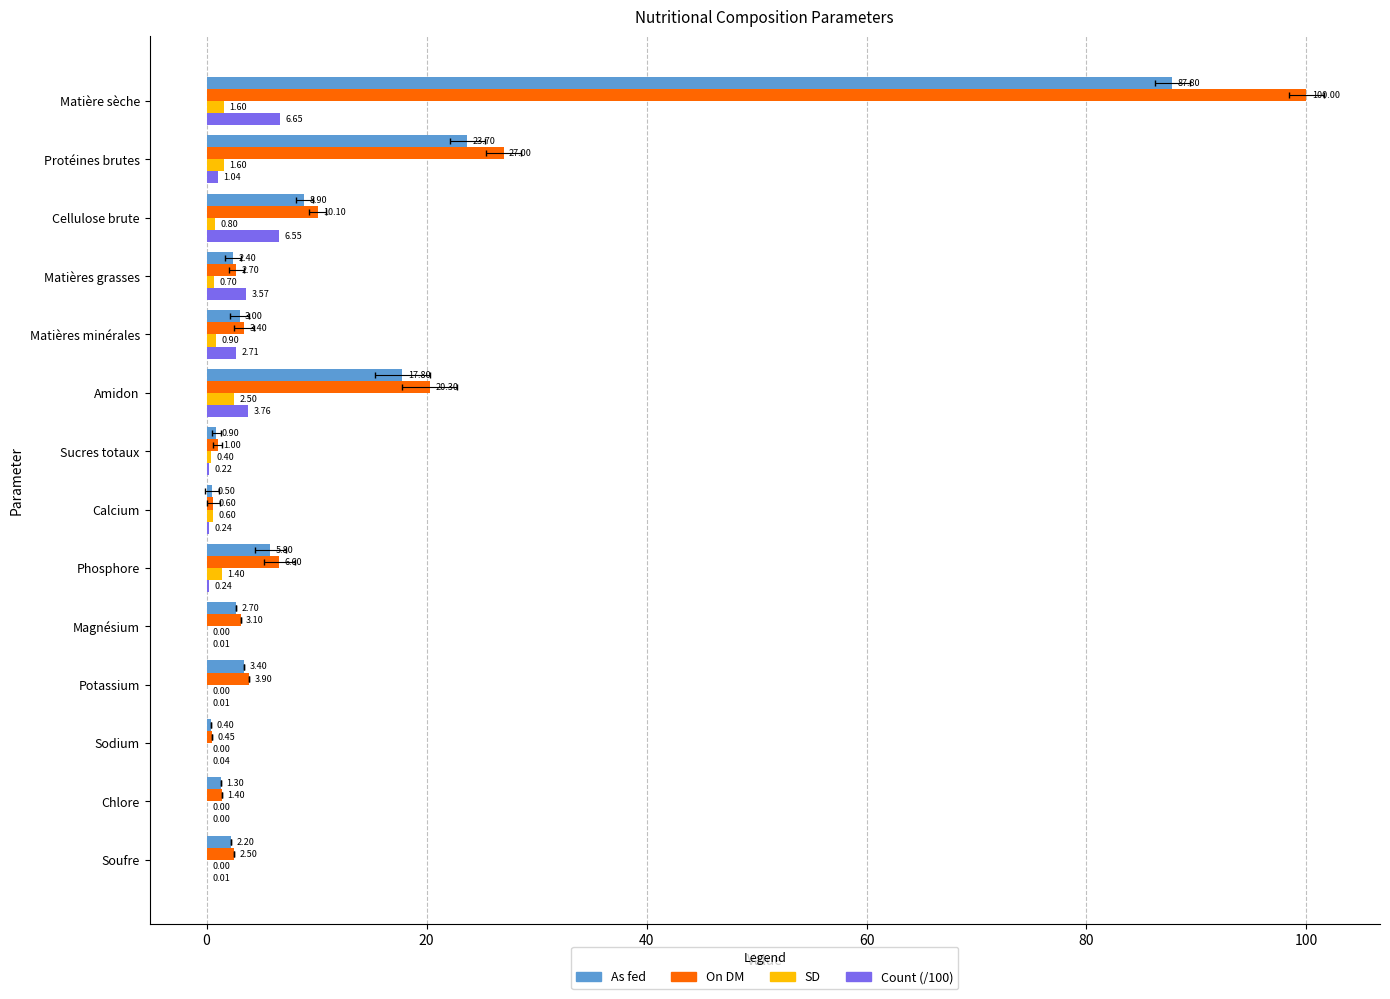

Which series has the largest total across all categories?

On DM